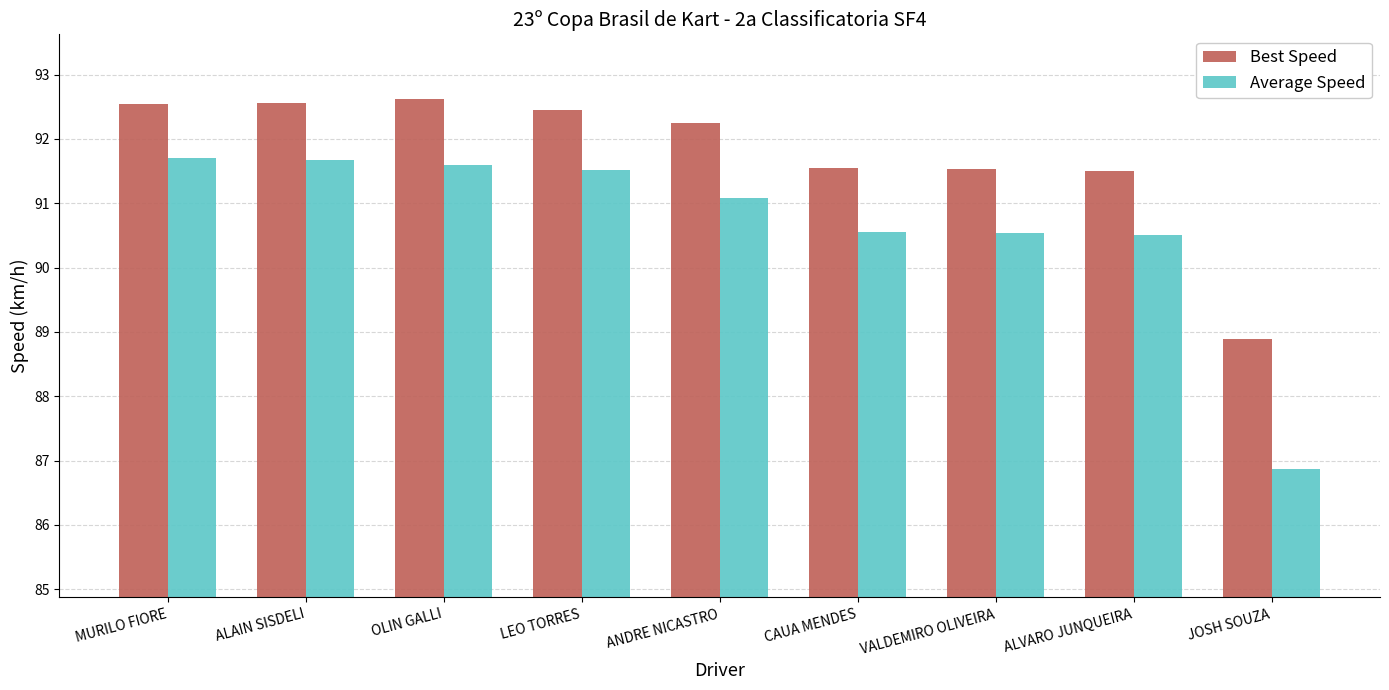

How many data points in Average Speed are above 91?

5